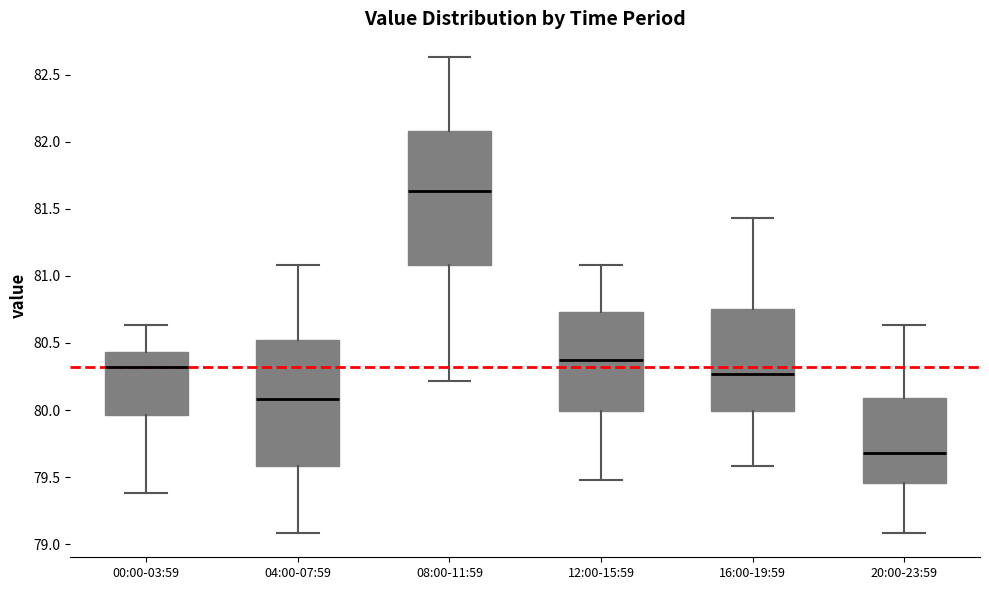

Which box has the lowest median line?

20:00-23:59